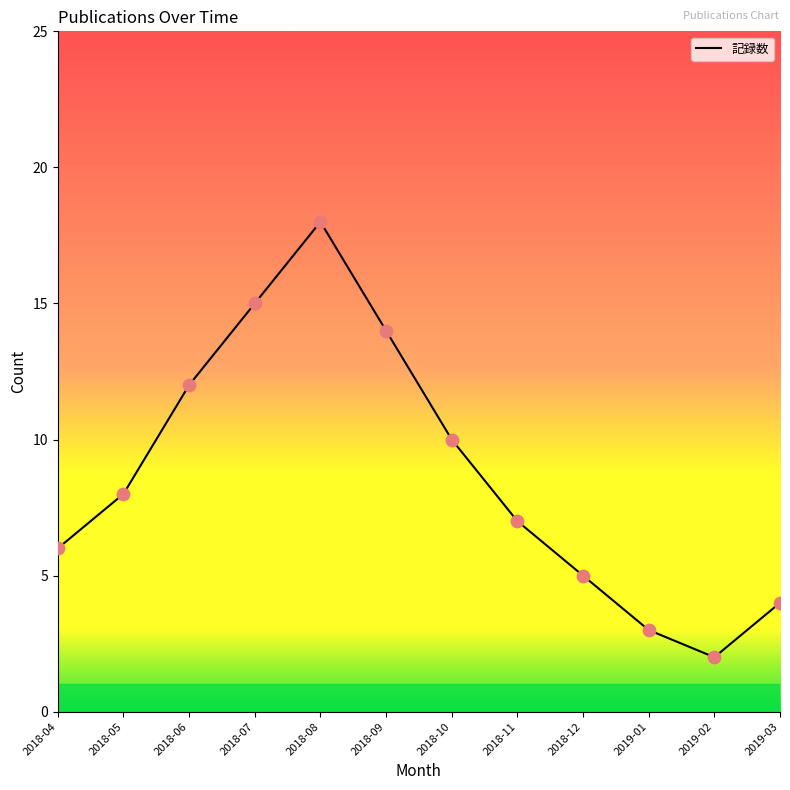

Approximately how many times larger is the value at 2018-07 compared to 2018-09?

1.1